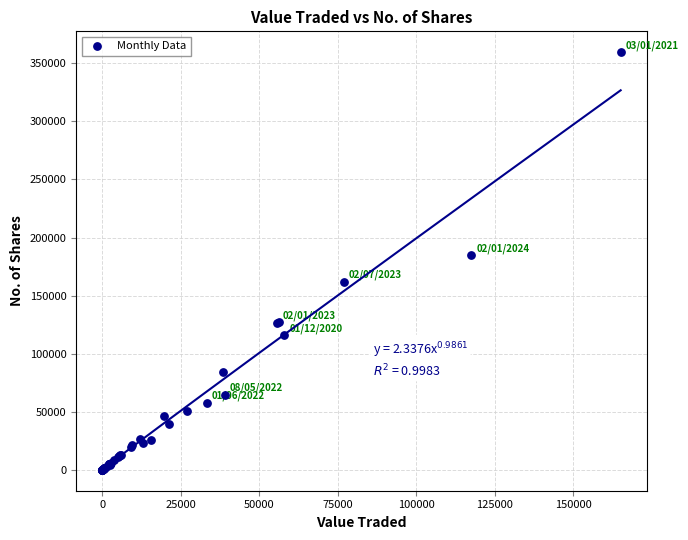

What Y value in the scatter plot is closest to 179797?

184559